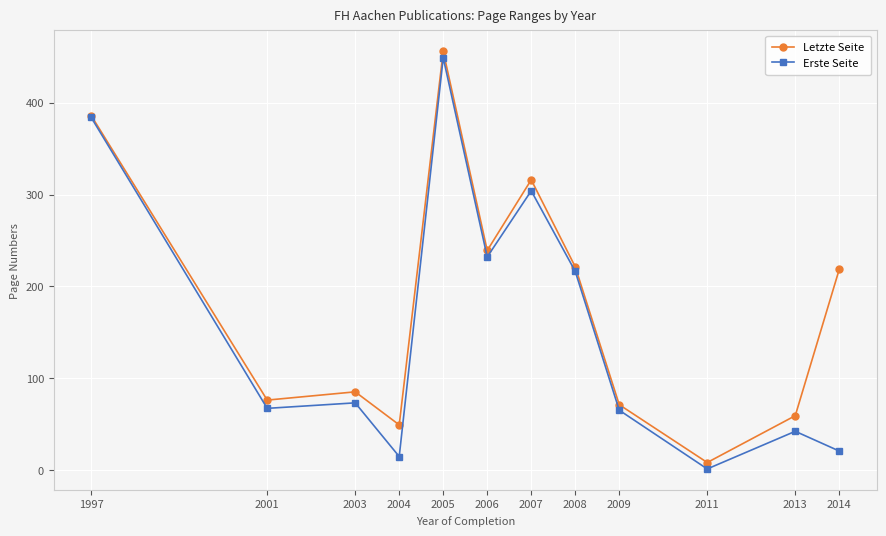

What is the difference between the Letzte Seite values at 2003 and 2014?

133.5